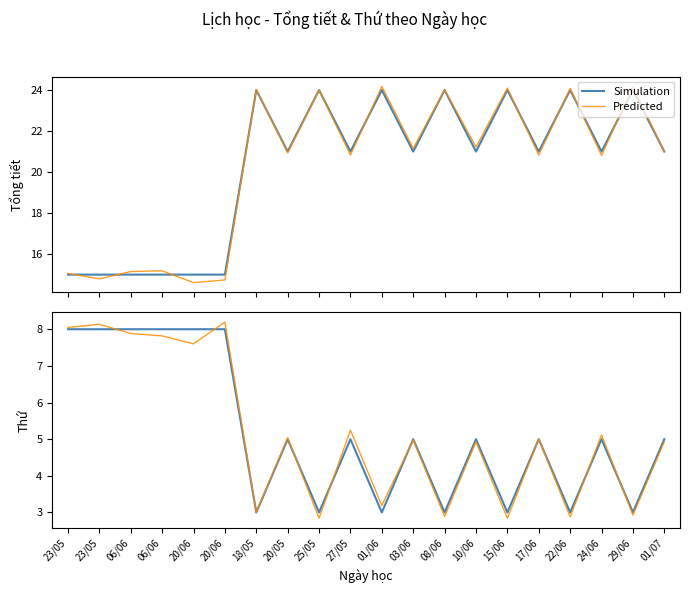

What is the difference between the maximum and minimum values in the Predicted series?

5.4